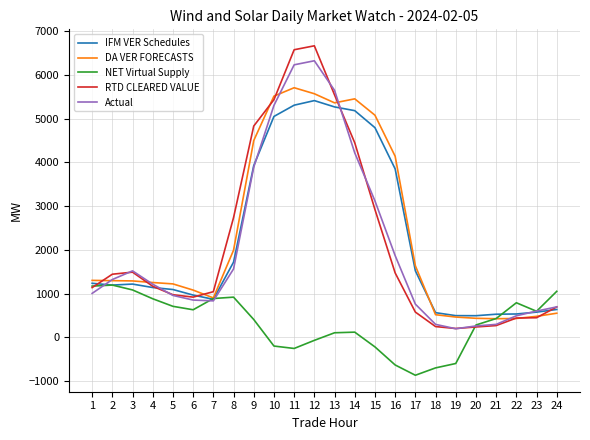

What is the total value across all series at 13?

21939.7